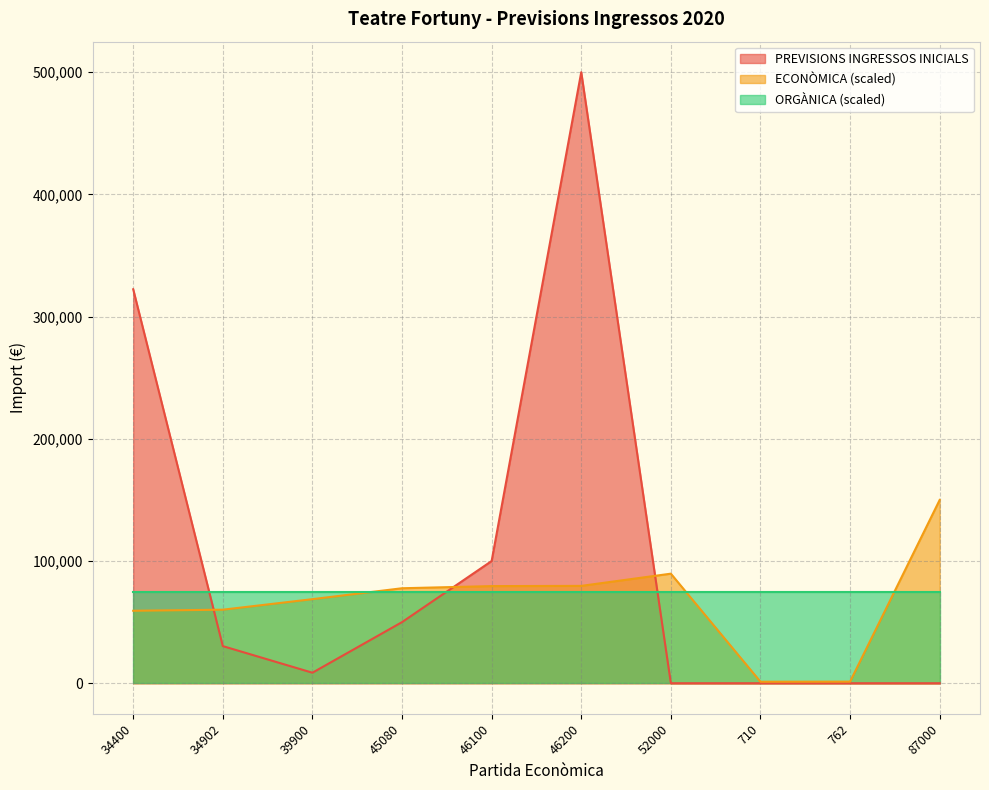

What is the label of the 9th point from the right?

34902